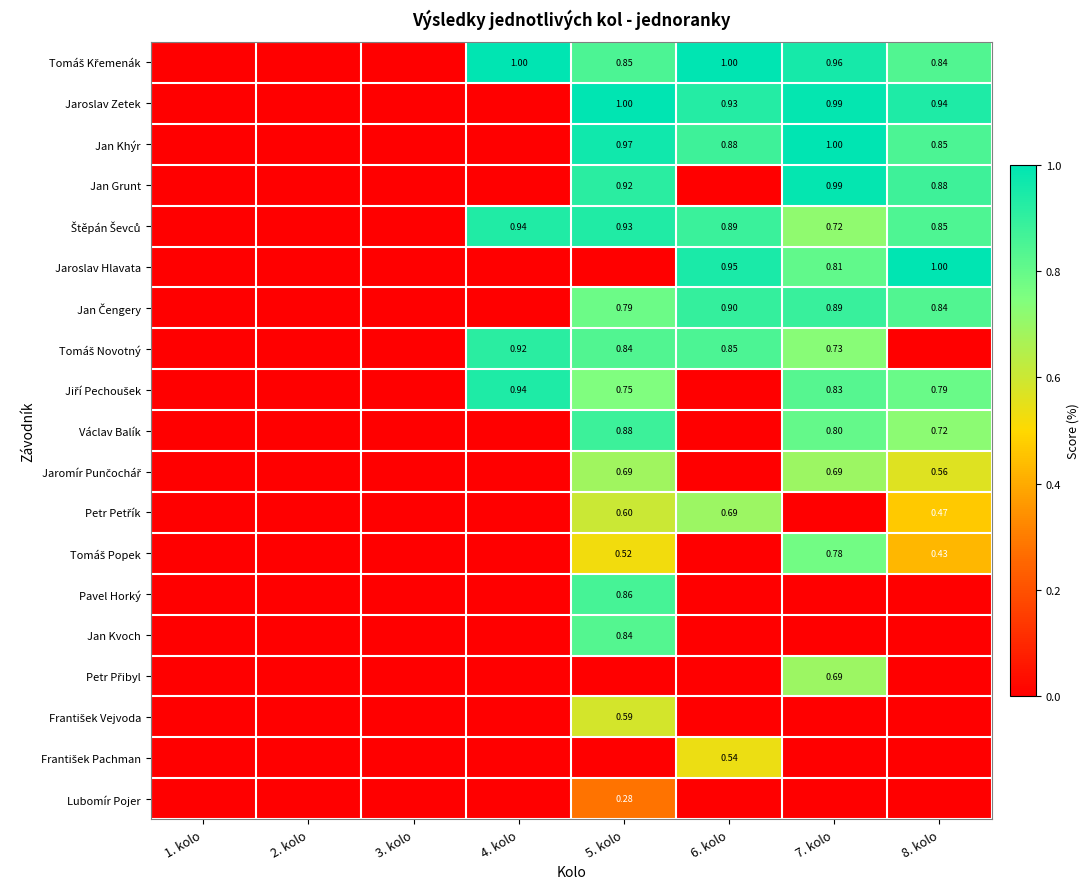

List the labels in order of Jaromír Punčochář value, largest first.

7. kolo, 5. kolo, 8. kolo, 1. kolo, 2. kolo, 3. kolo, 4. kolo, 6. kolo